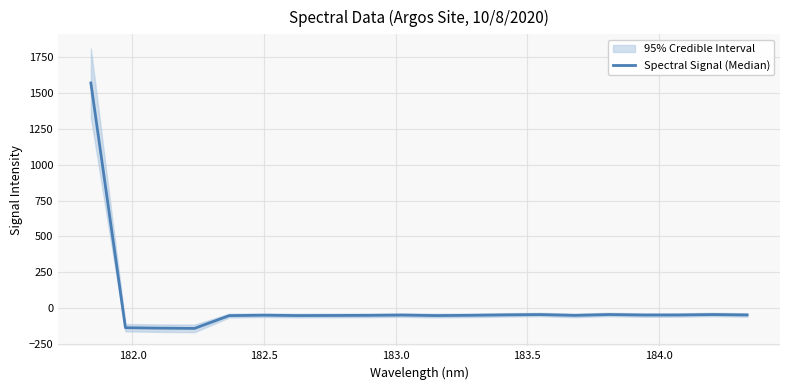

What is the sum of all values?

370.2